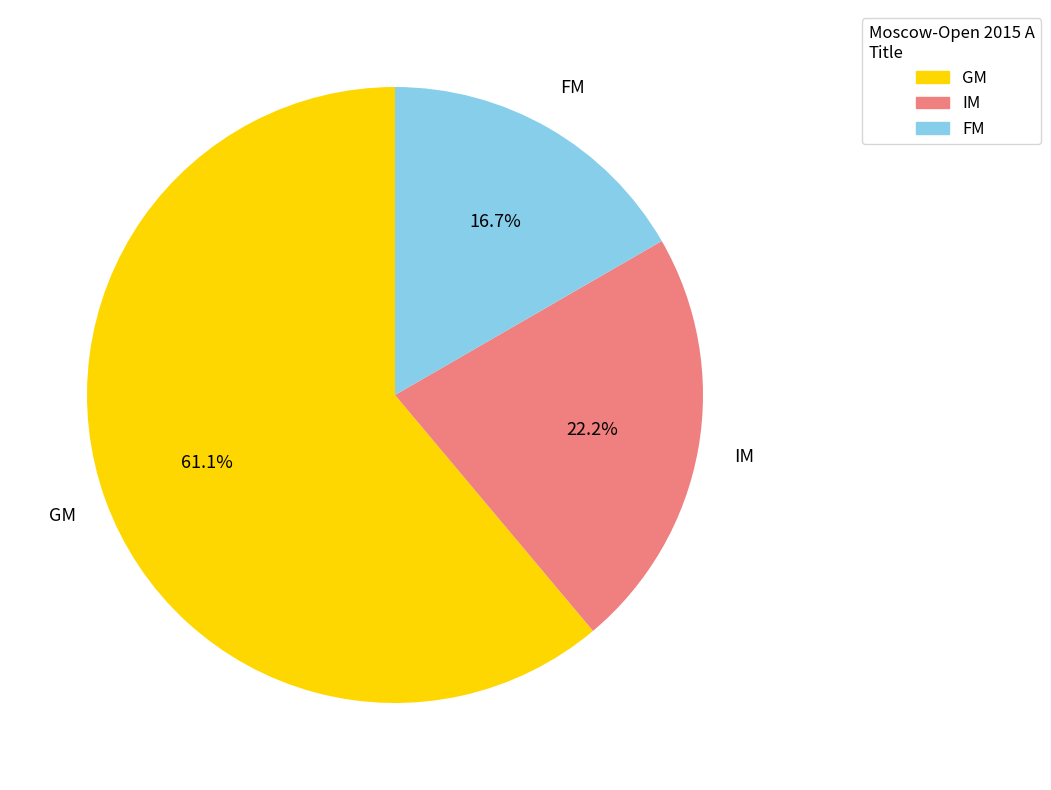

What is the smallest slice in the pie chart?

FM